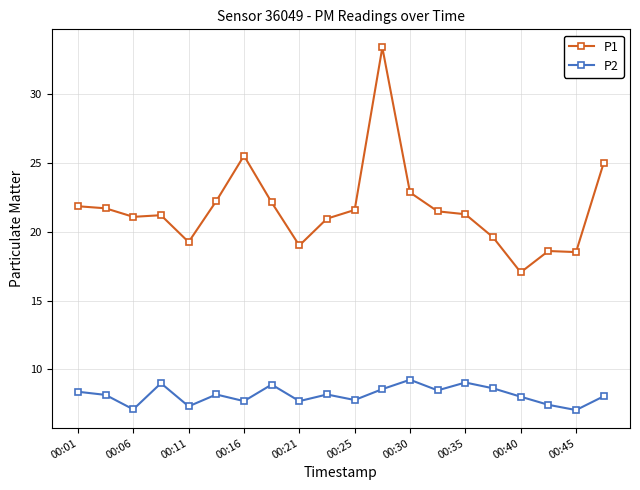

Rank the series by their average value, from lowest to highest.

P2, P1